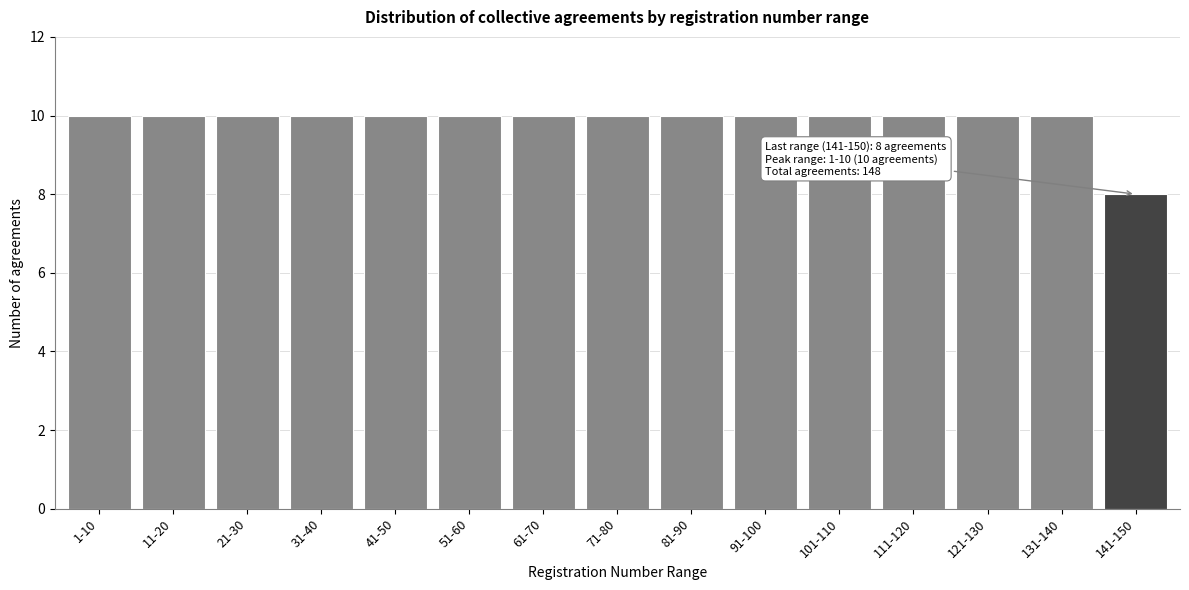

Reading left to right, extract all data points from this chart.

10	10	10	10	10	10	10	10	10	10	10	10	10	10	8